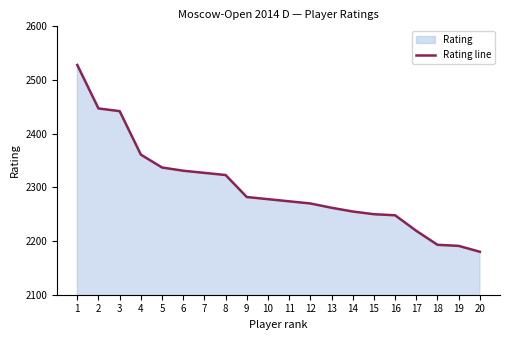

Which category has the highest value across all series?

1